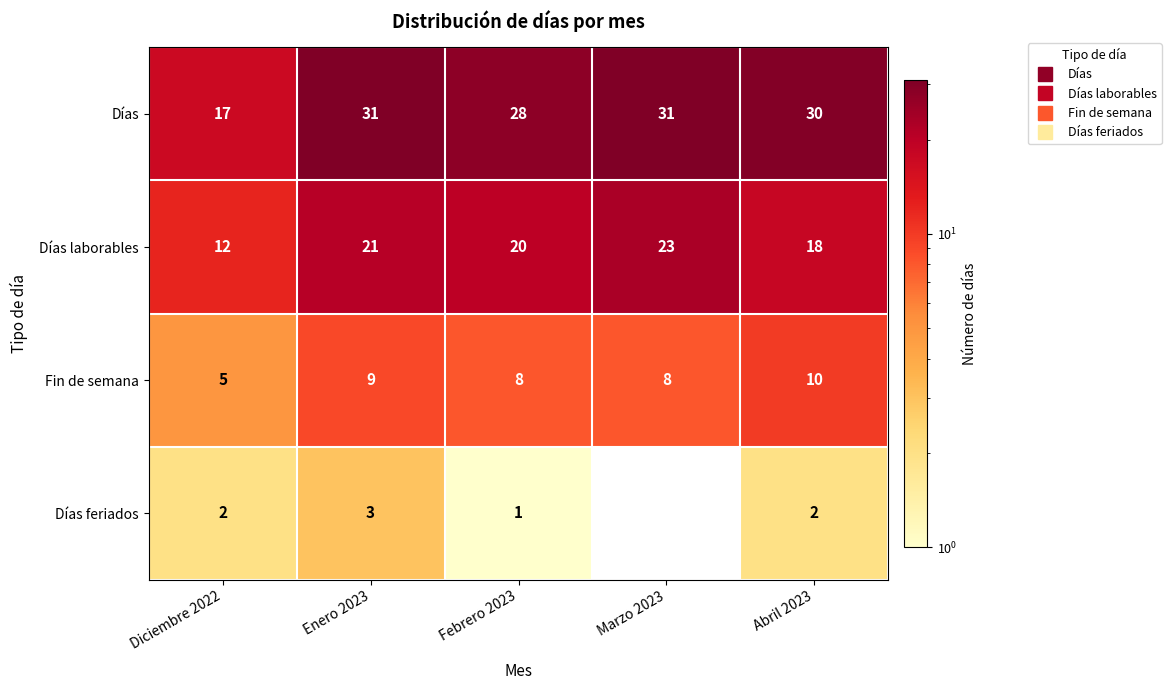

Count the Fin de semana values in the range 8 to 9.

3